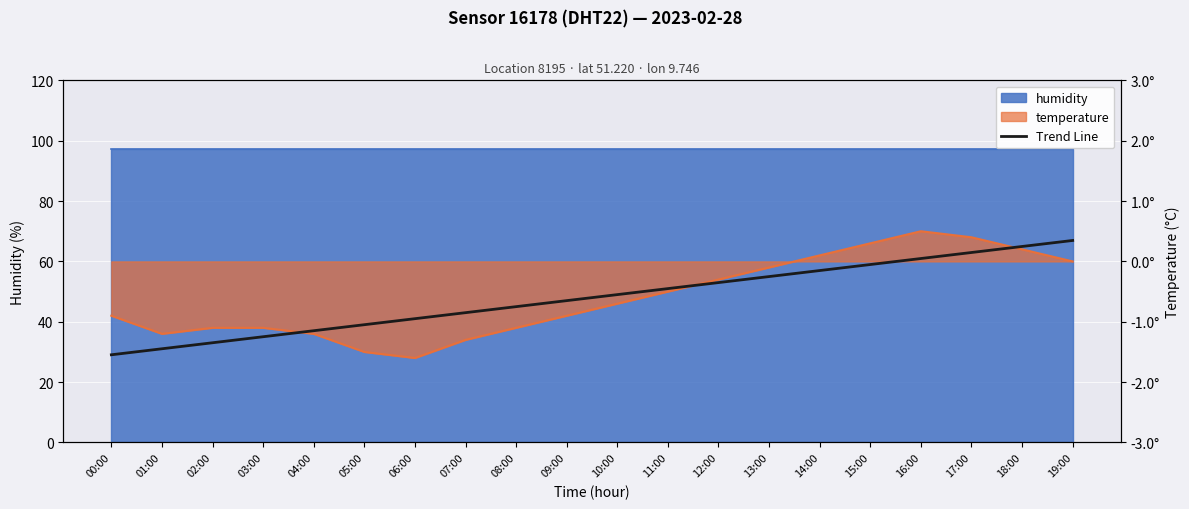

What is the minimum value shown in the chart?

-1.5